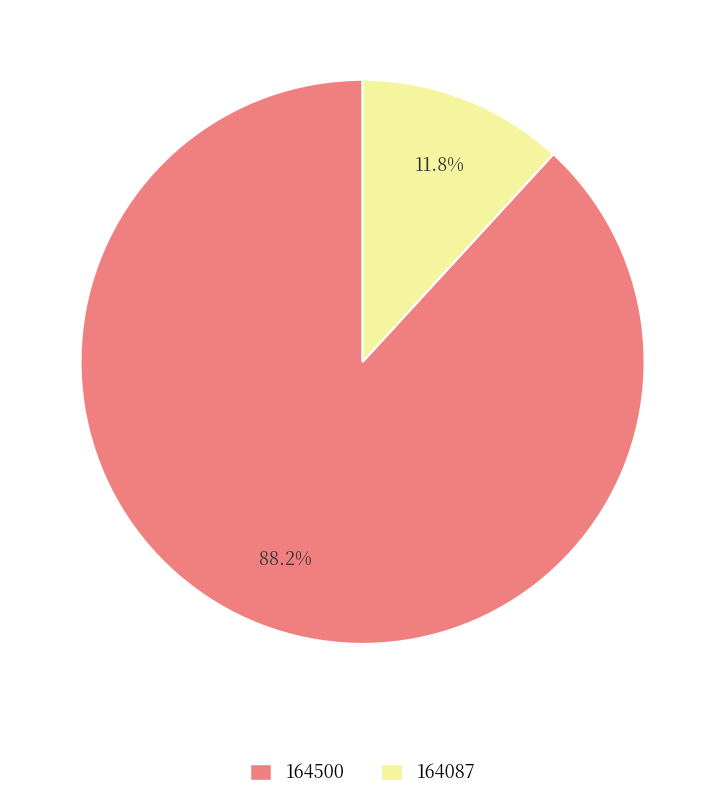

To the nearest percent, what is the difference between the 164500 and 164087 slice percentages?

76%